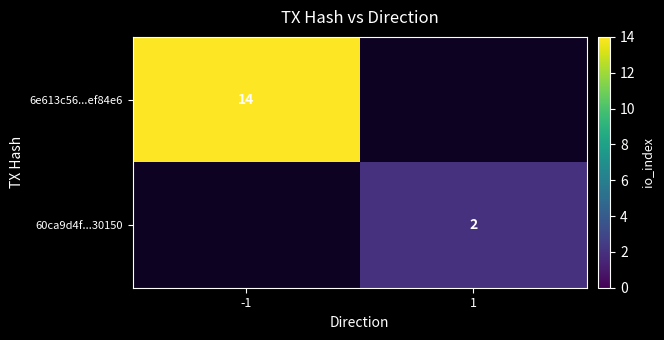

The value of 6e613c56...ef84e6 at -1 is 24. True or false?

False